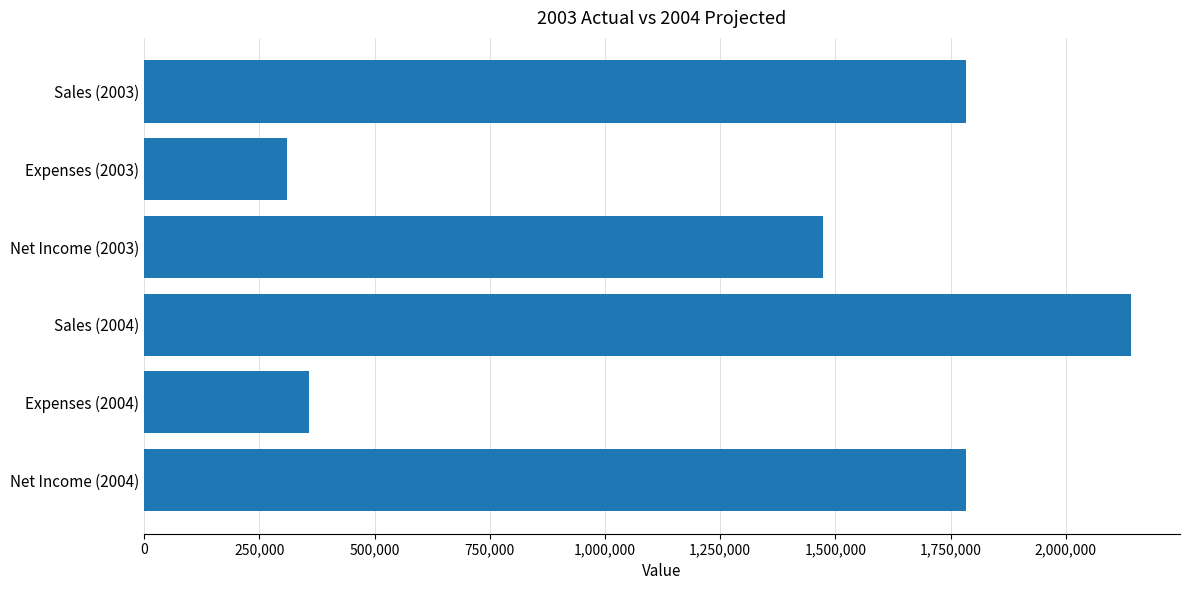

Is it true that the value at Expenses (2004) is 570399.9?

False